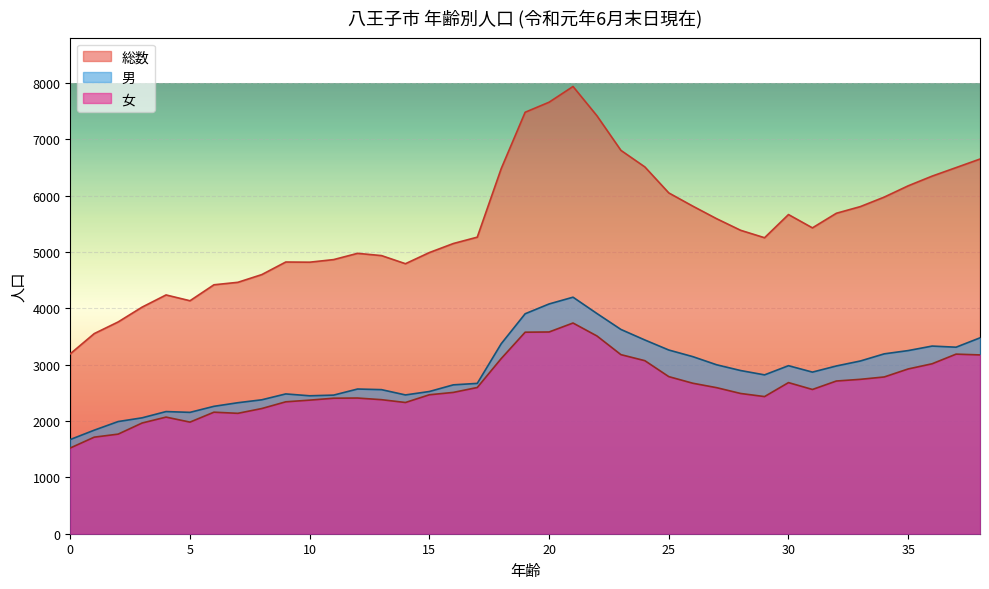

At which category is the sum across all series the highest?

21